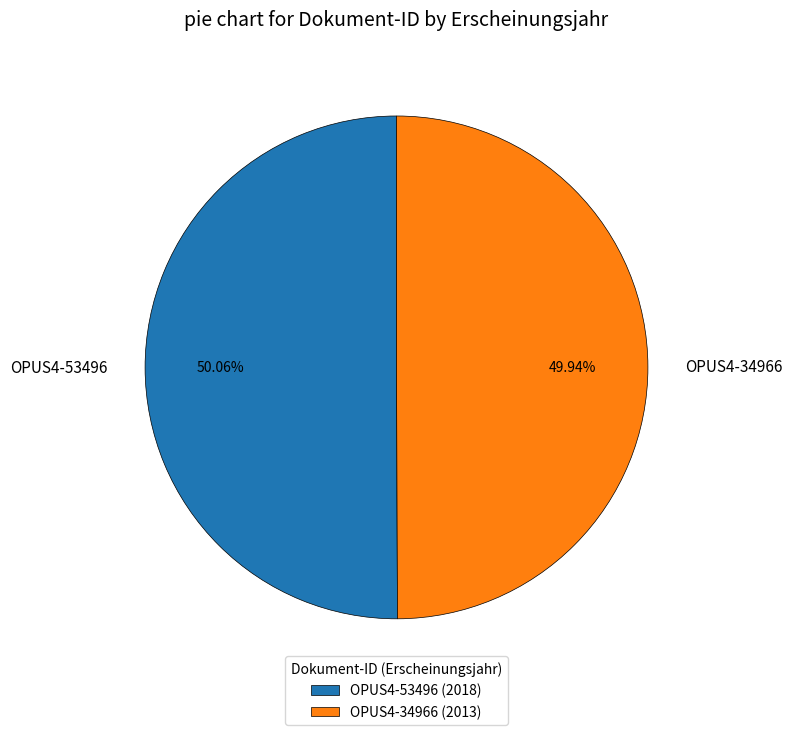

Is there any slice that represents more than half of the pie?

Yes